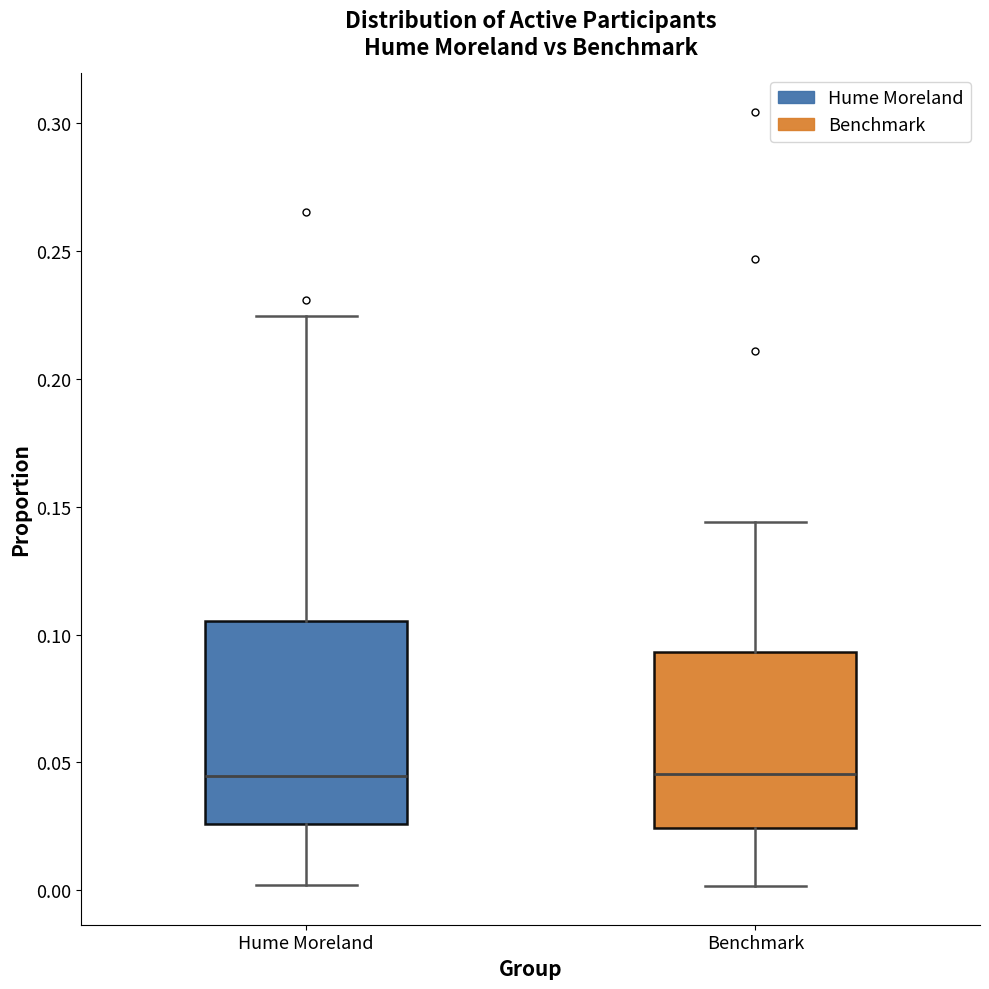

Comparing the boxes themselves (not the whiskers), which one is the tallest?

Hume Moreland